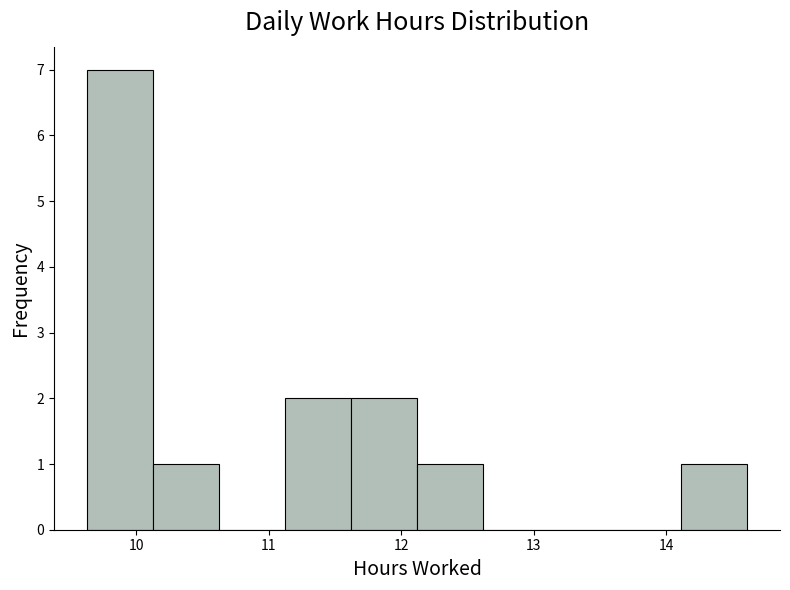

Reading left to right, transcribe this chart: for each bar, give the range it covers on the x-axis and its height. Neither the bar edges nor the heights are printed on the chart, so give them approximately, as read against the axes.

9.6 to 10.1: 7
10.1 to 10.6: 1
10.6 to 11.1: 0
11.1 to 11.6: 2
11.6 to 12.1: 2
12.1 to 12.6: 1
12.6 to 13.1: 0
13.1 to 13.6: 0
13.6 to 14.1: 0
14.1 to 14.6: 1